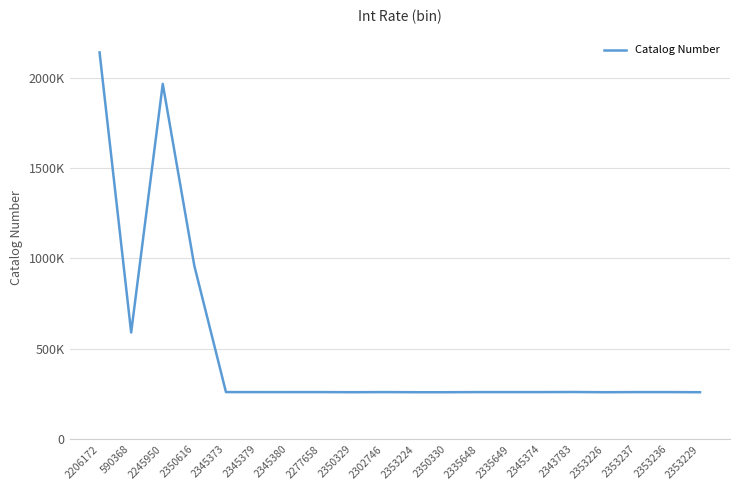

The value at 2335648 is 260778. True or false?

True